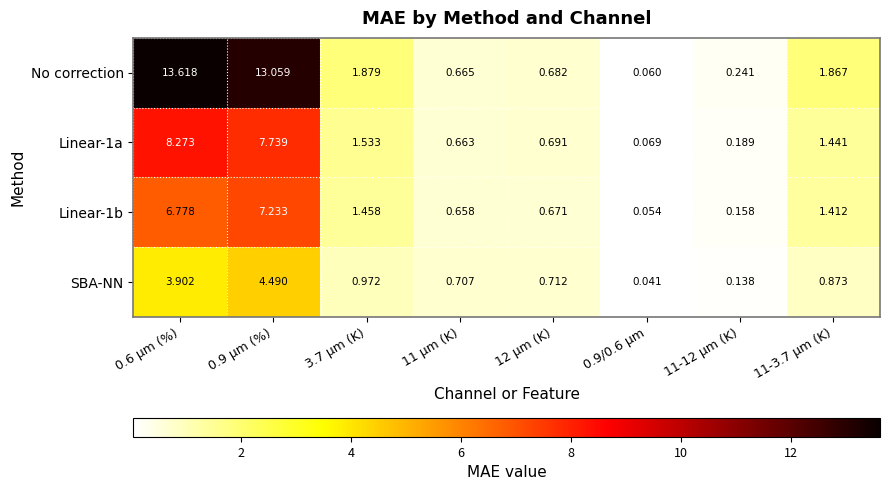

Which series has the largest total across all categories?

No correction